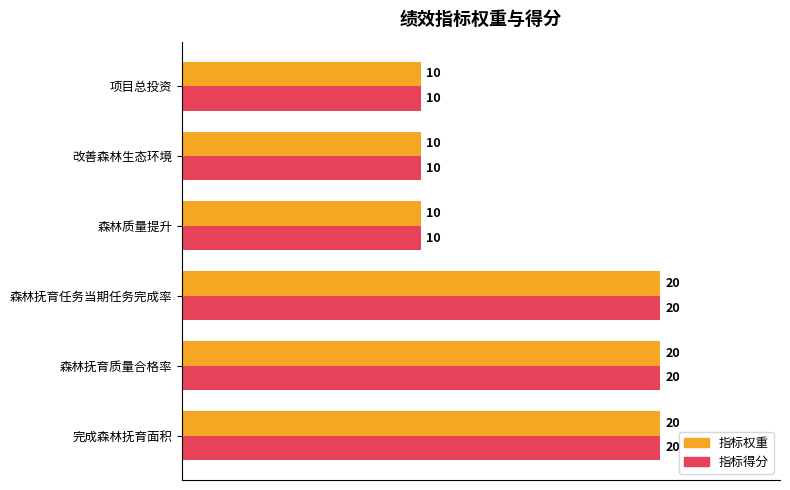

The value of 指标权重 at 森林质量提升 is 10. True or false?

True